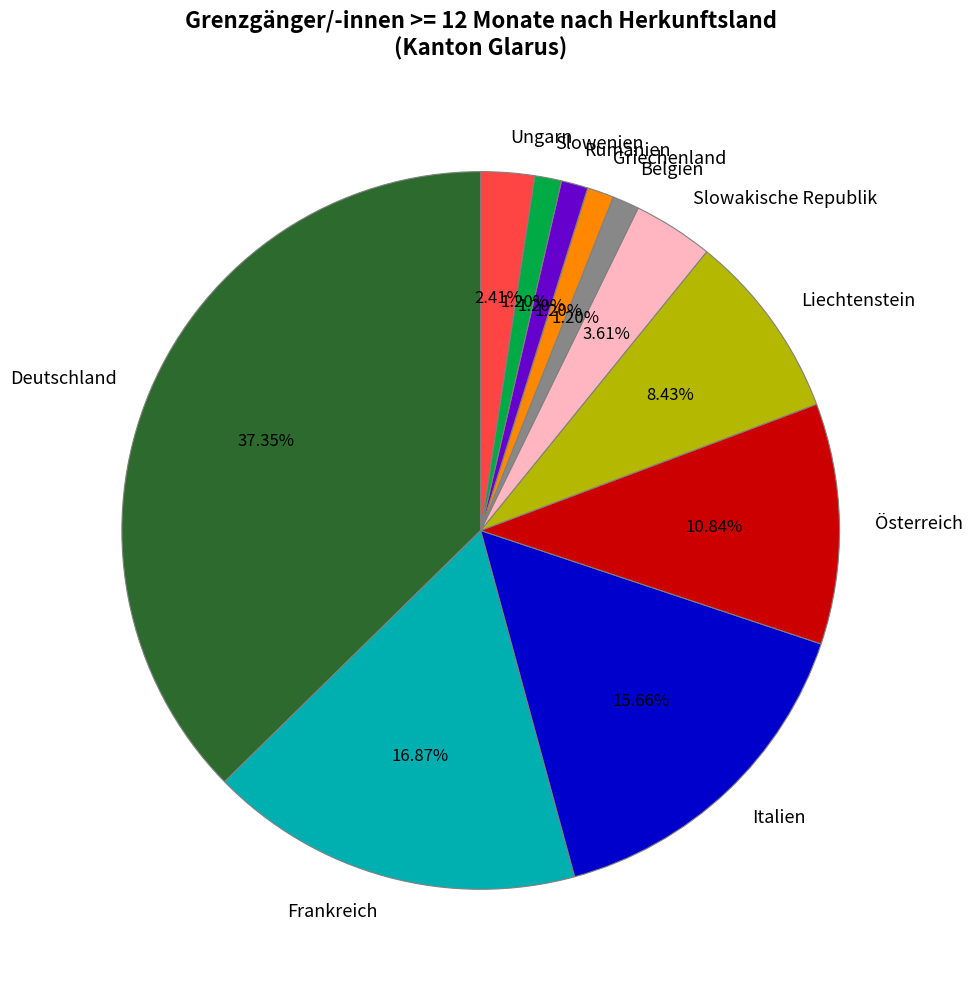

Does Ungarn represent more than half of the total?

No